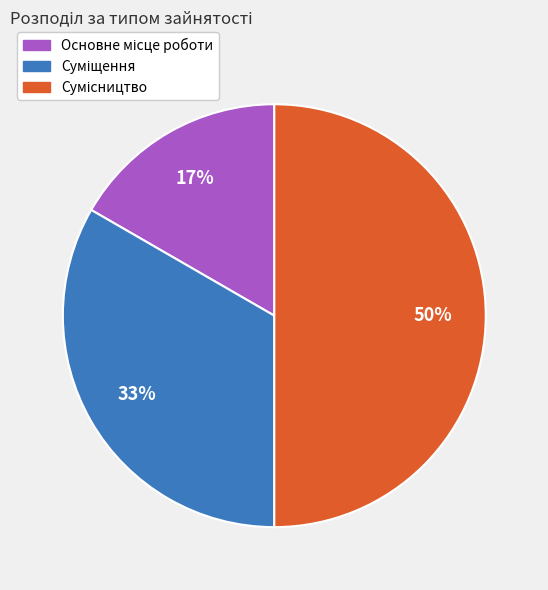

To the nearest percent, what is the average slice percentage?

33%